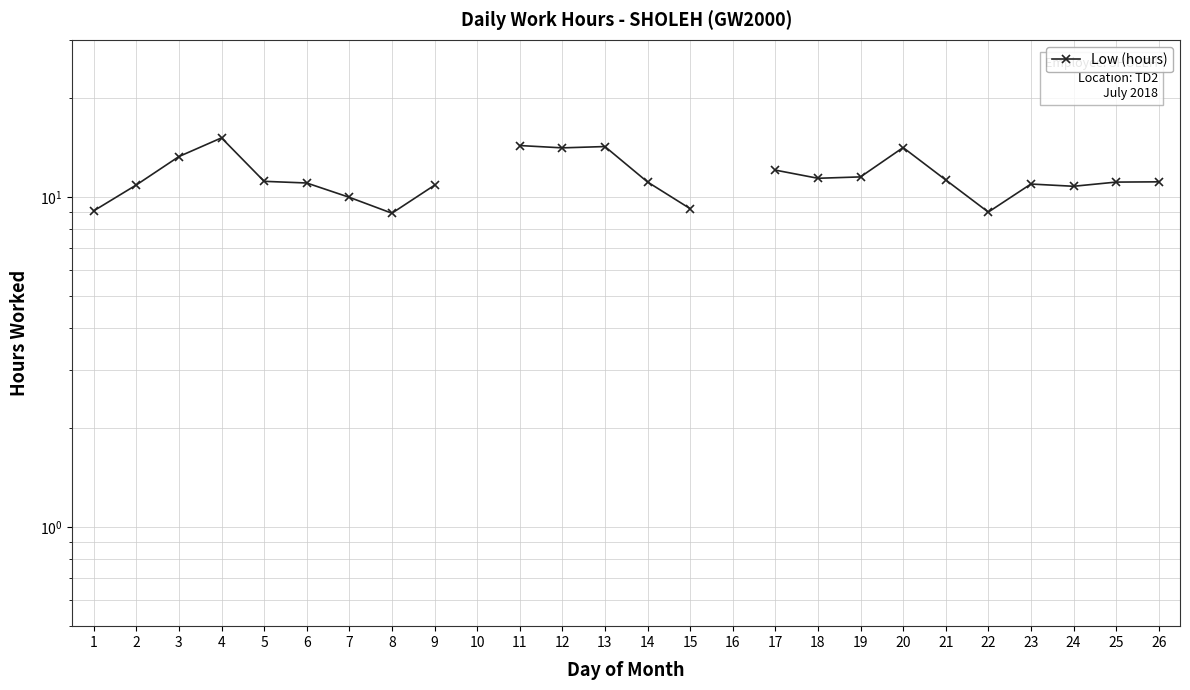

List the labels in order of value, smallest first.

8, 22, 1, 15, 7, 24, 9, 2, 23, 6, 25, 14, 26, 5, 21, 18, 19, 17, 3, 12, 20, 13, 11, 4, 10, 16